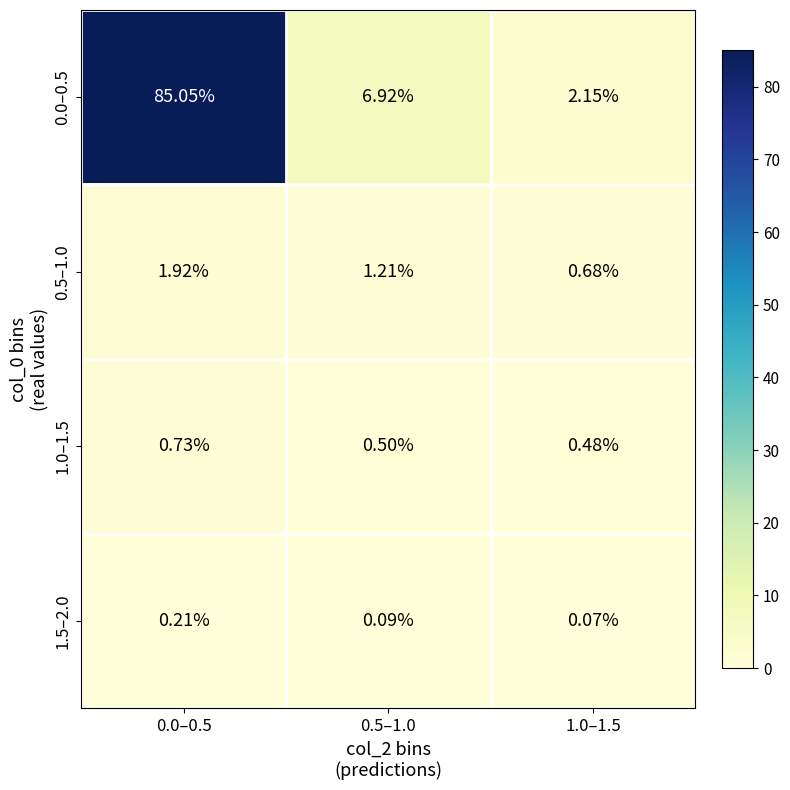

What is the total value across all series at 0.5–1.0?

8.7